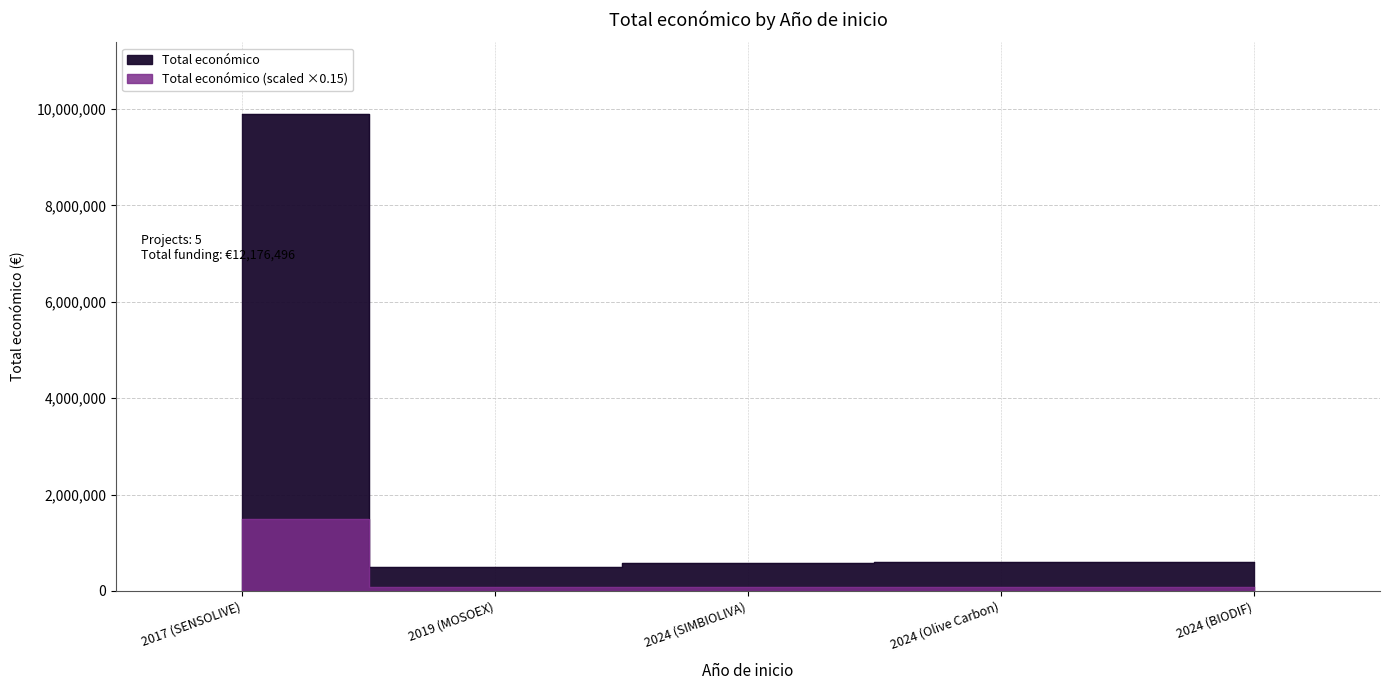

What is the minimum value shown in the chart?

74584.8